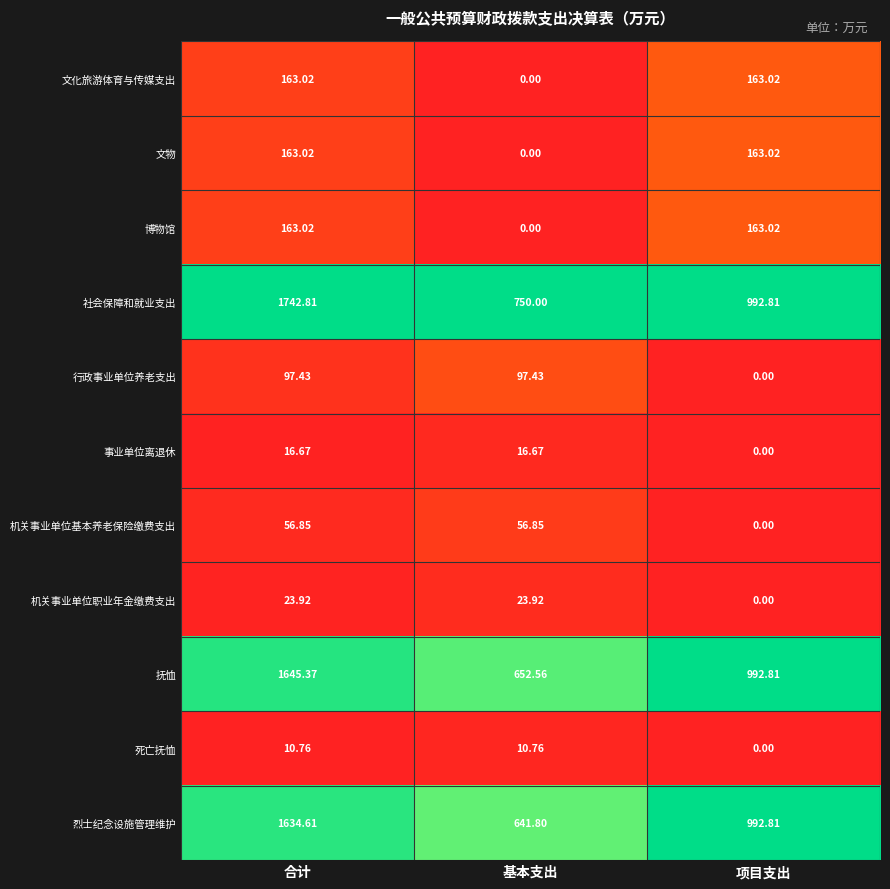

At which label does 机关事业单位基本养老保险缴费支出 first exceed 56?

合计